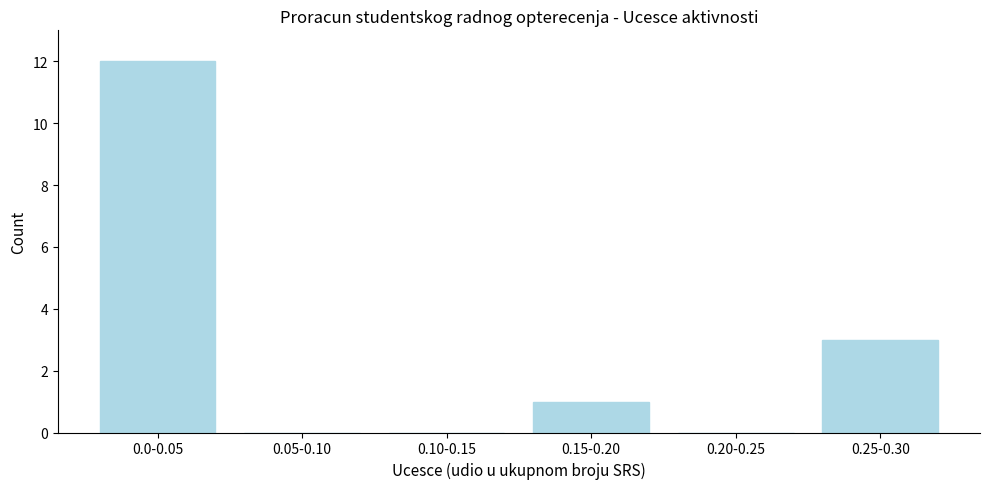

What is the maximum value shown in the chart?

12